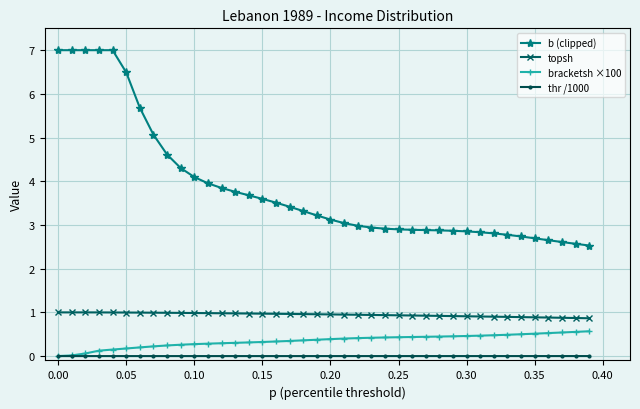

At how many categories does at least one series exceed 2?

40